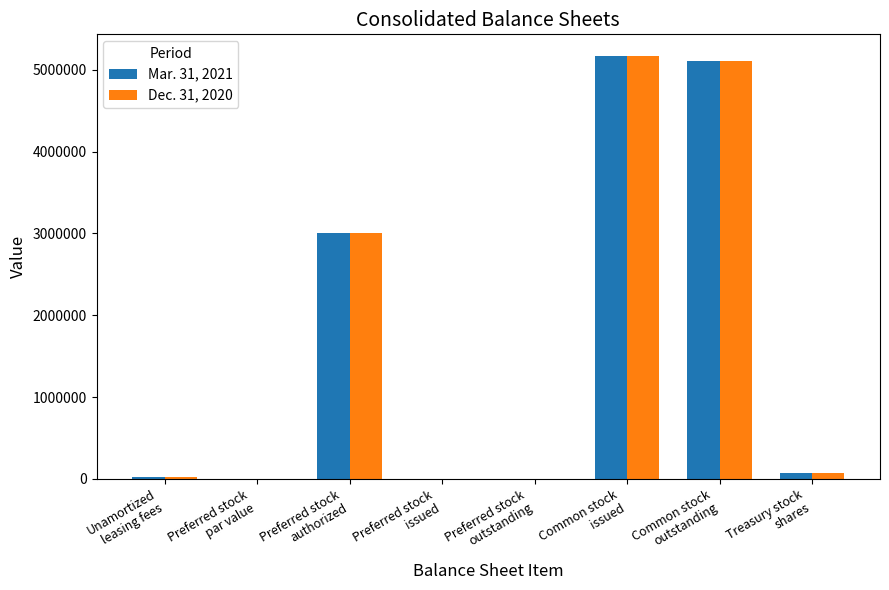

What is the greatest value displayed?

5173450